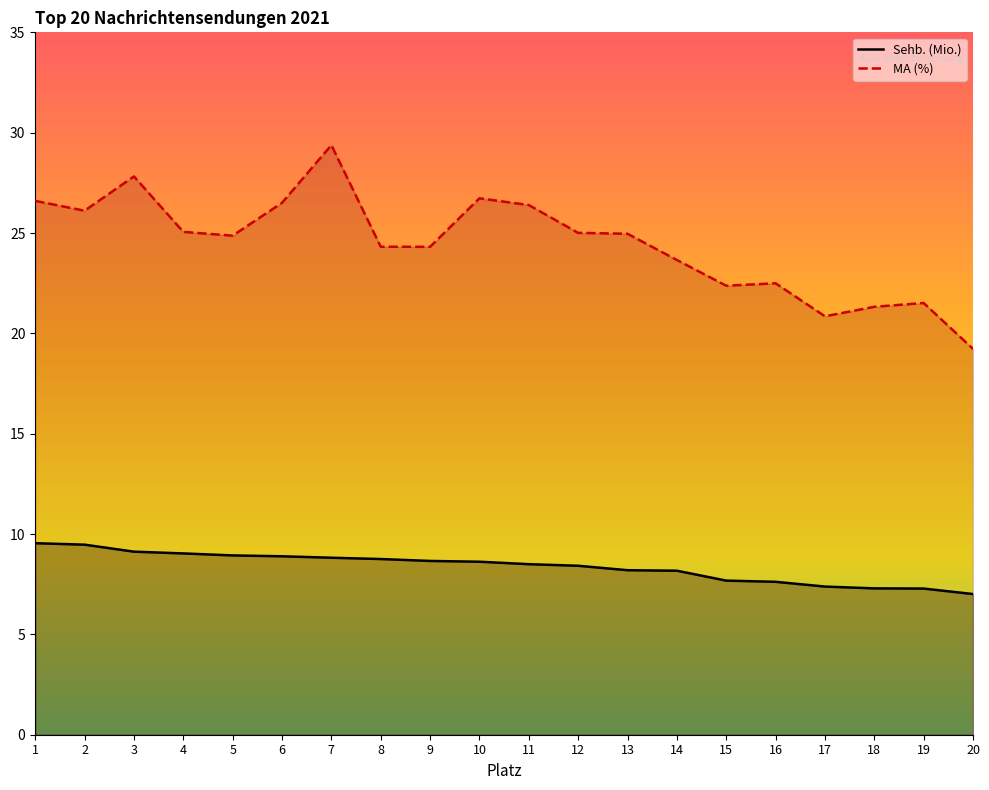

How many distinct data groups are displayed?

2